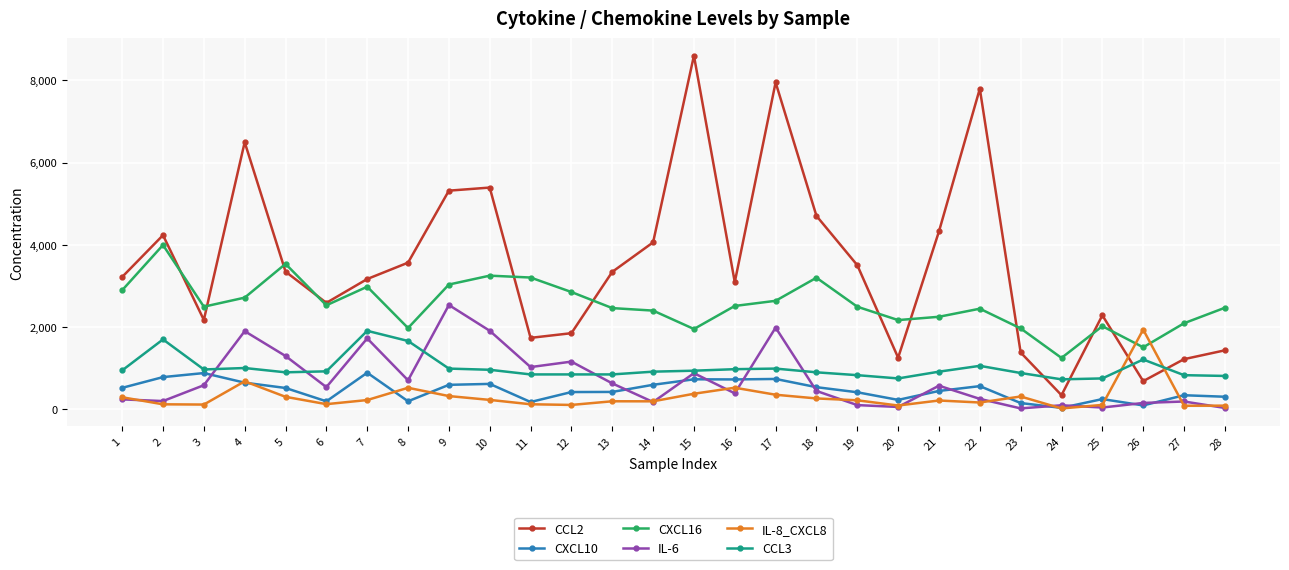

What is the value of the CCL2 point at the 18th from the left?

4702.4